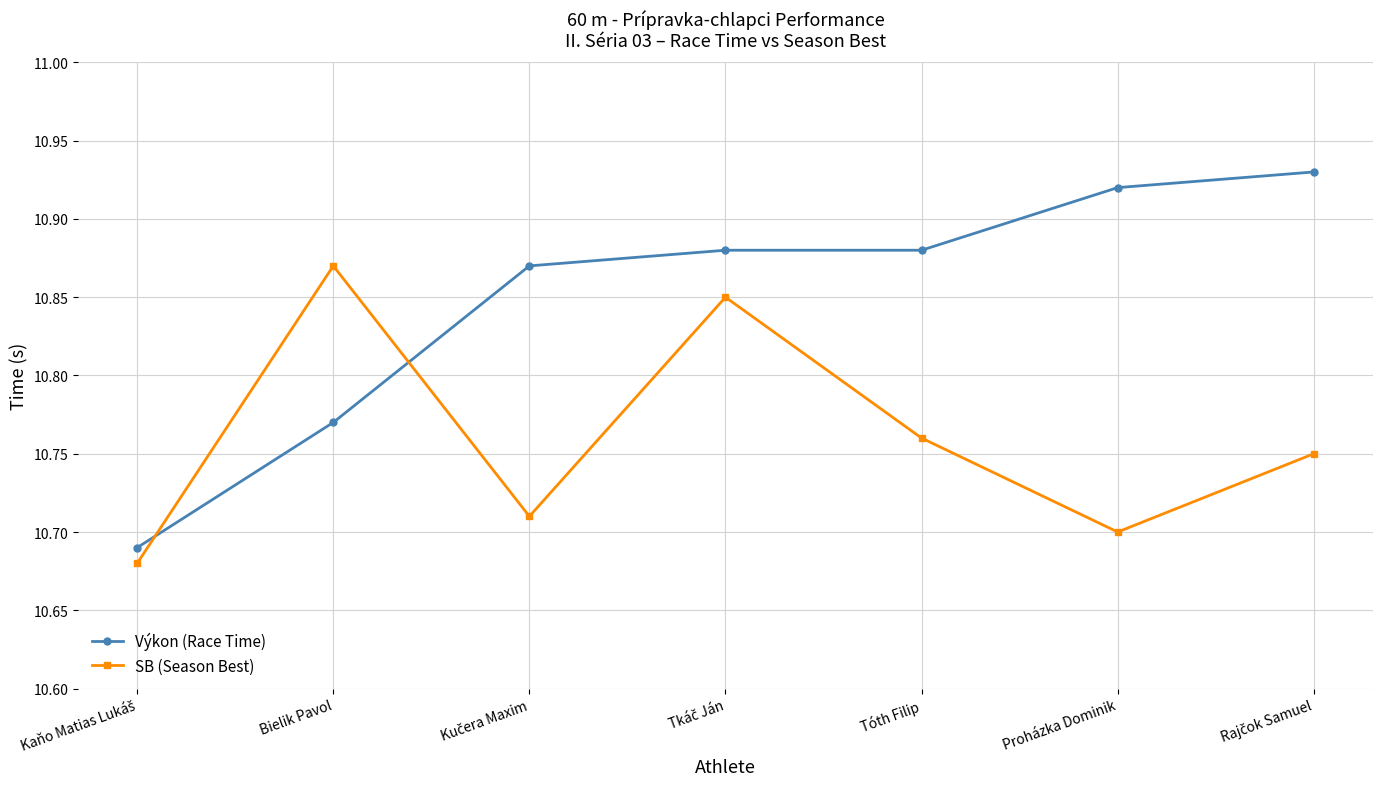

At how many categories does at least one series exceed 10?

7